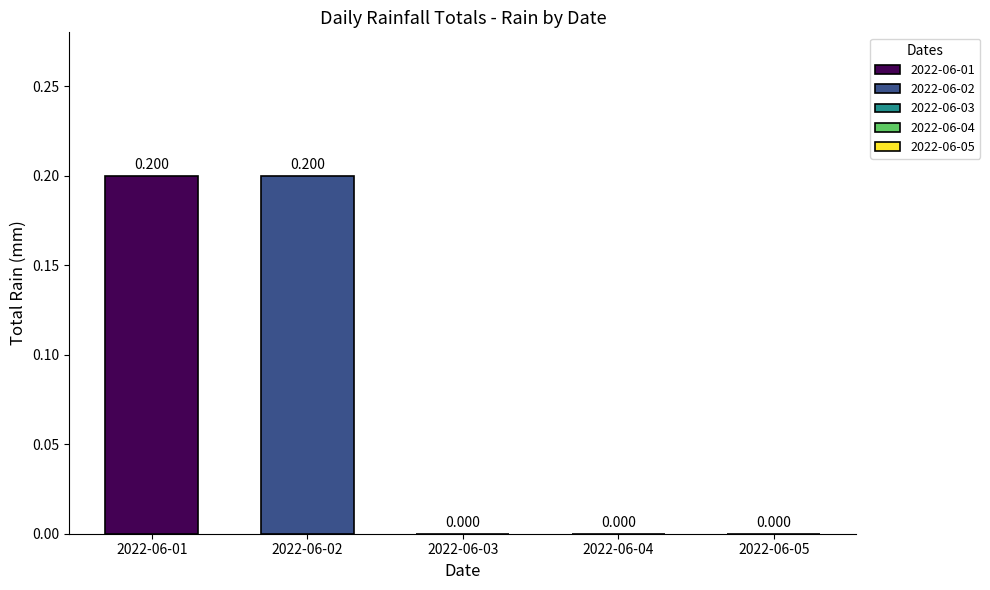

Are the bars horizontal?

No